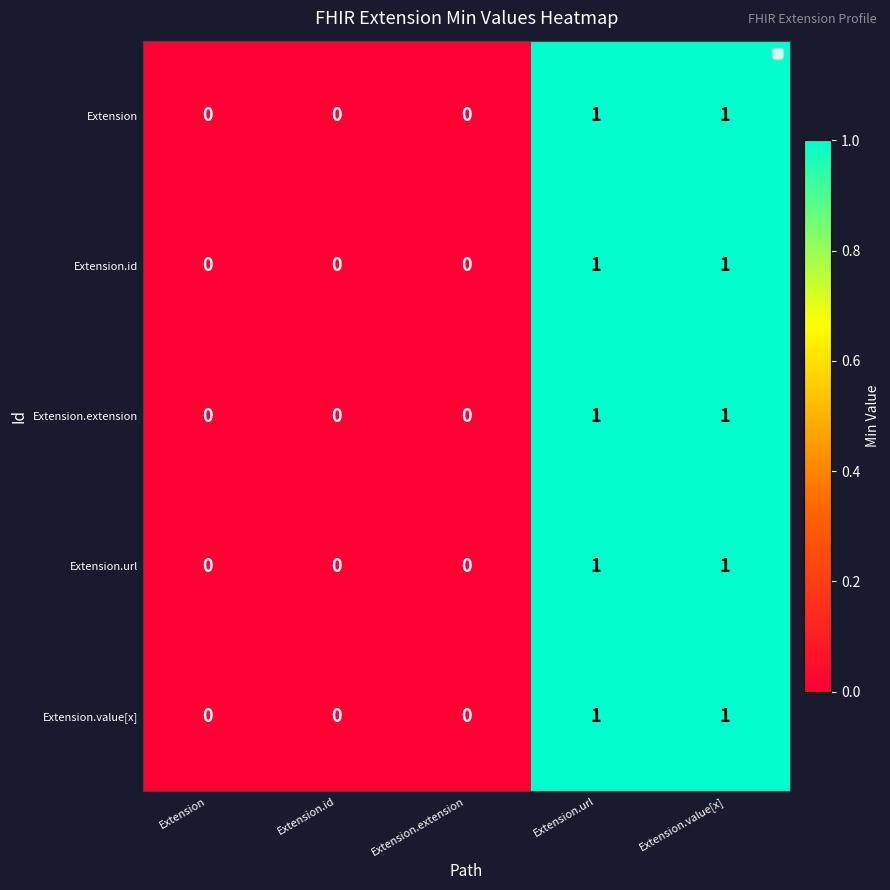

Count the Extension.id values in the range 0 to 1.

5